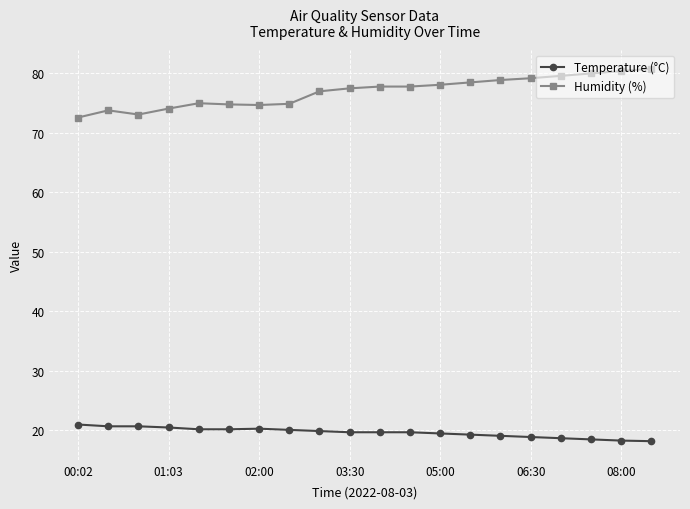

Which series has the largest total across all categories?

Humidity (%)